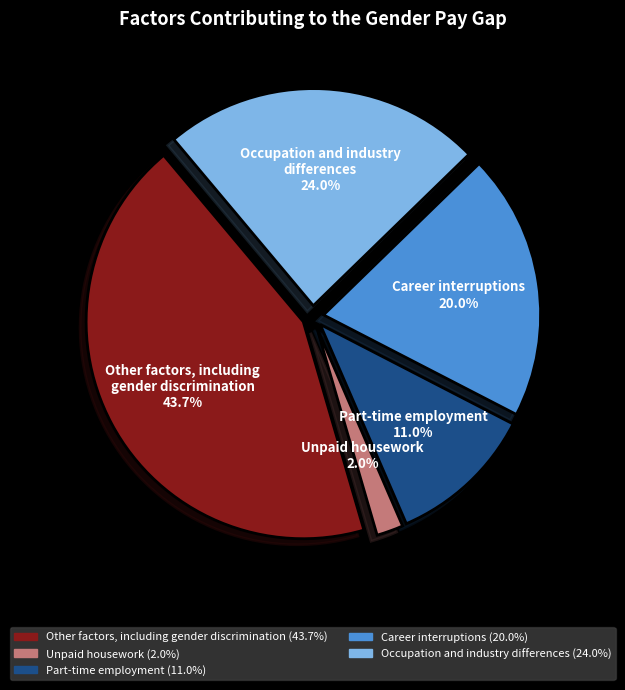

What is the ratio of the value at Occupation and industry
differences to the value at Part-time employment?

2.2